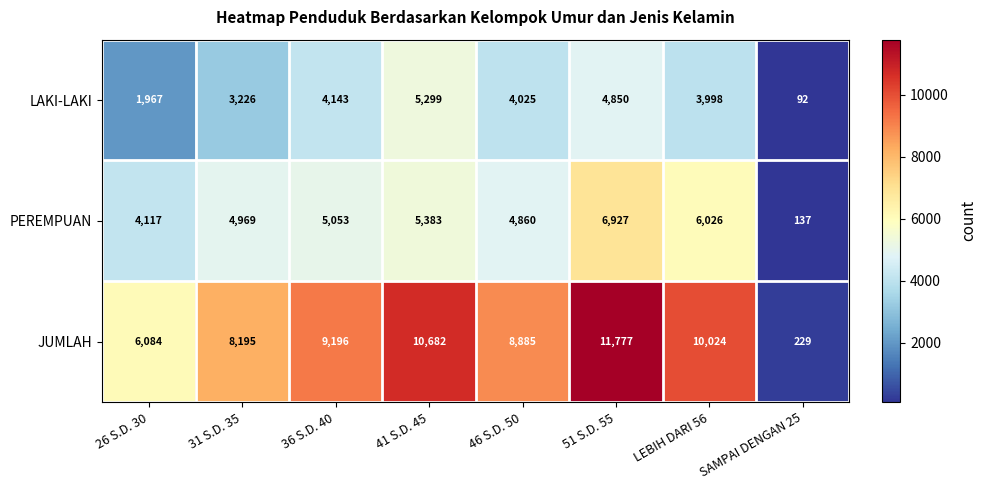

What is the difference between the maximum and second lowest values in the JUMLAH series?

5693